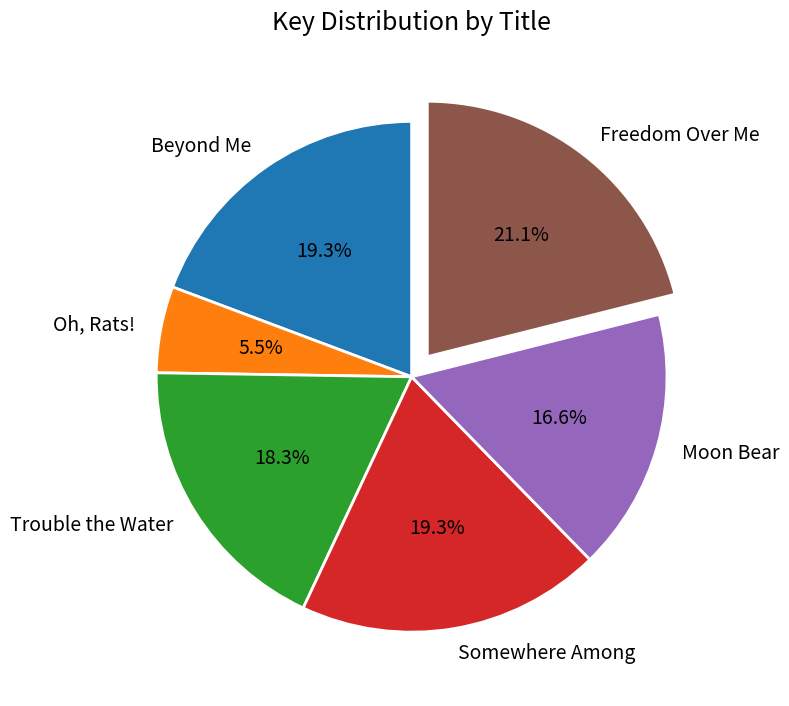

What is the largest slice in the pie chart?

Freedom Over Me